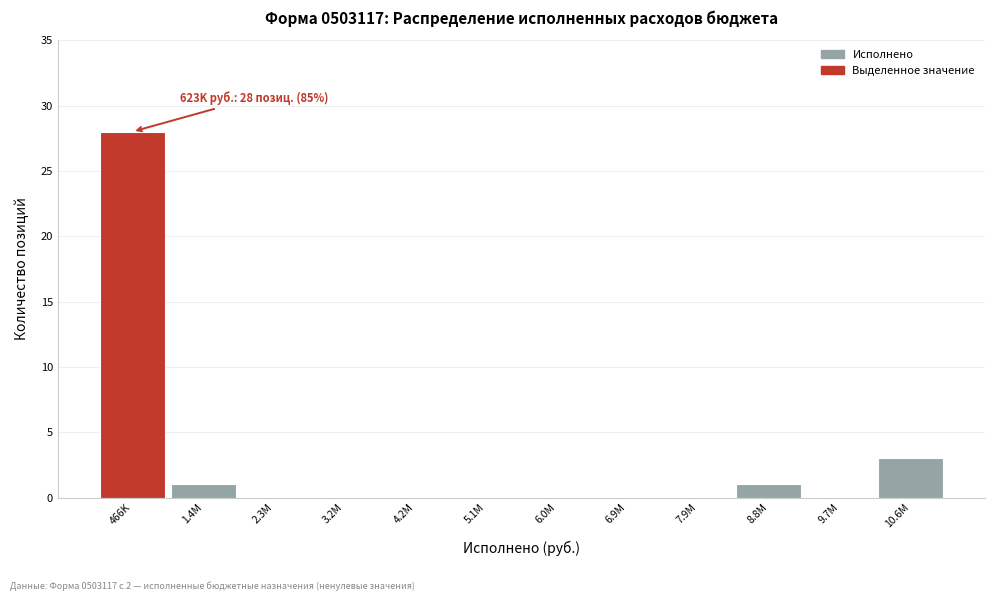

Reading left to right, what are all the values shown in this chart?

466K=28	1.4M=1	2.3M=0	3.2M=0	4.2M=0	5.1M=0	6.0M=0	6.9M=0	7.9M=0	8.8M=1	9.7M=0	10.6M=3